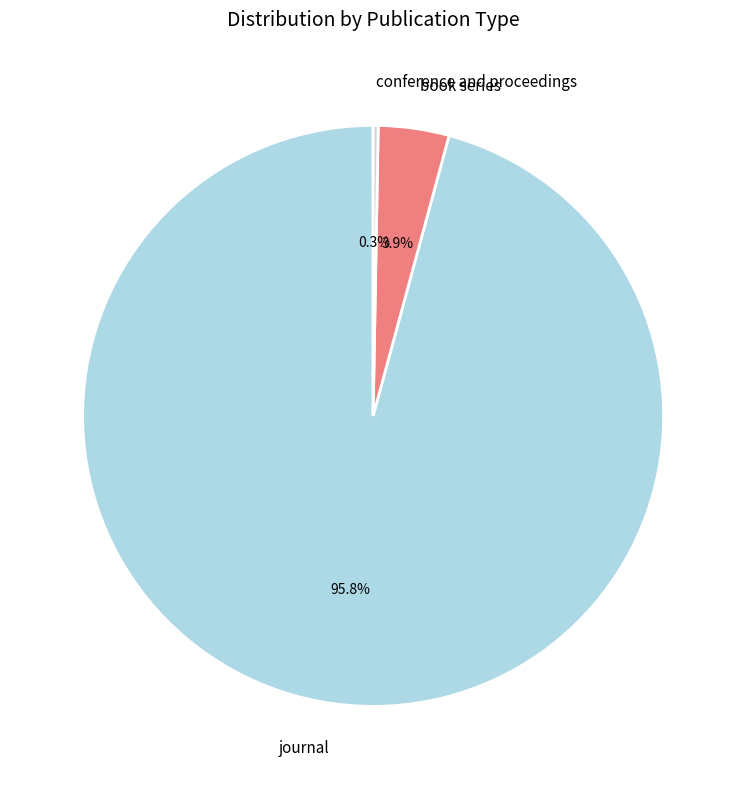

The conference and proceedings slice represents 13% of the pie. True or false?

False